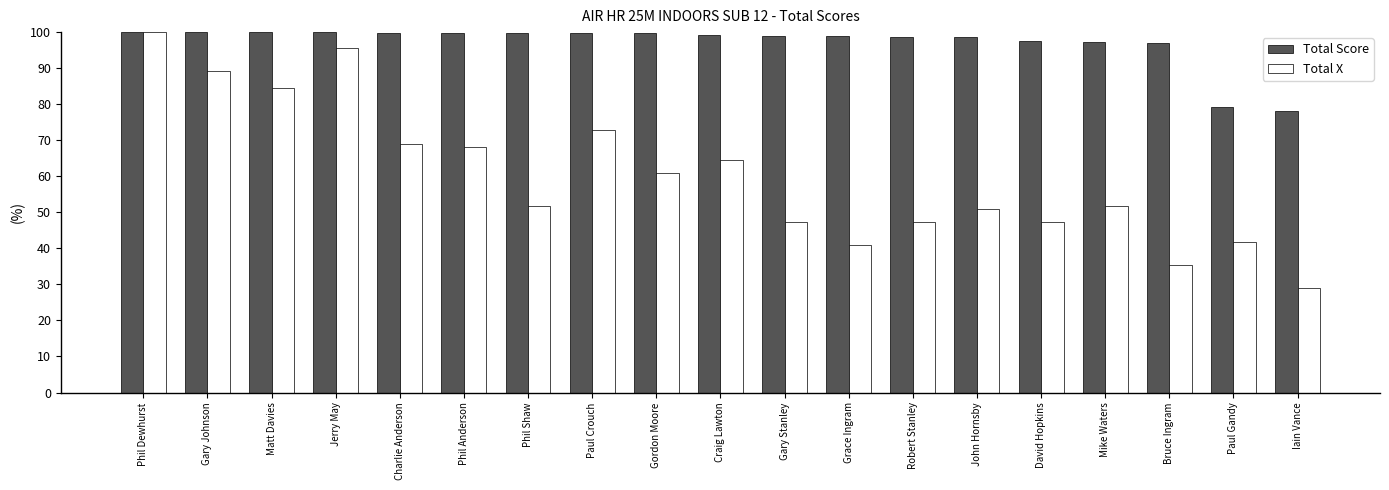

The value of Total X at Bruce Ingram is 35.5. True or false?

True